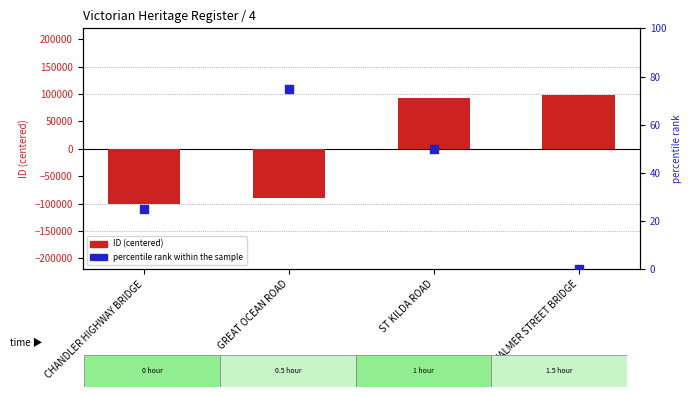

What are all the series names shown in the legend?

ID (centered), percentile rank within the sample